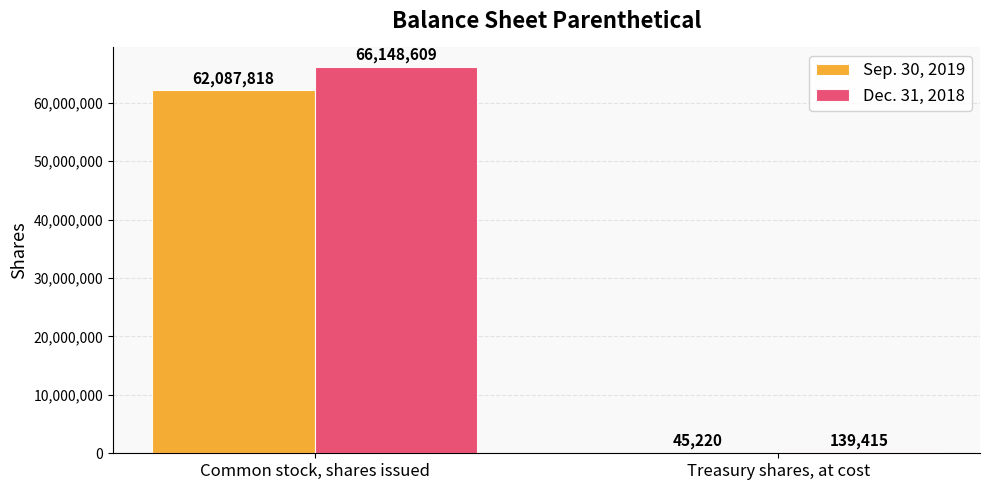

Which series has the largest range (max minus min)?

Dec. 31, 2018